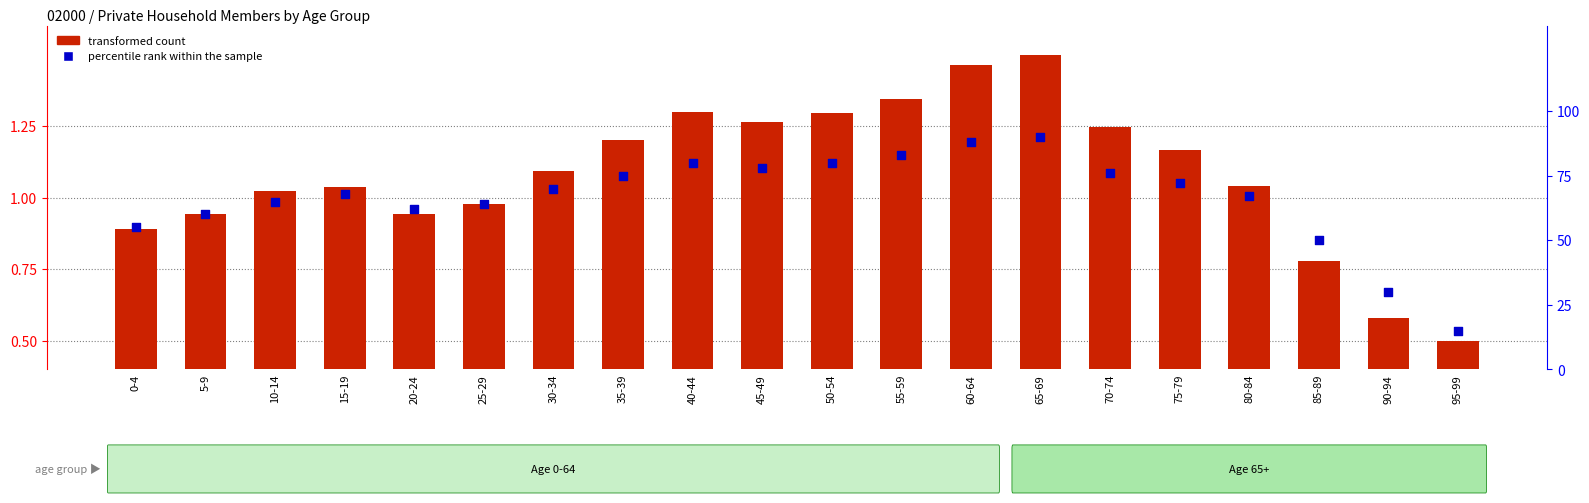

Which series reaches the minimum Y coordinate?

transformed count